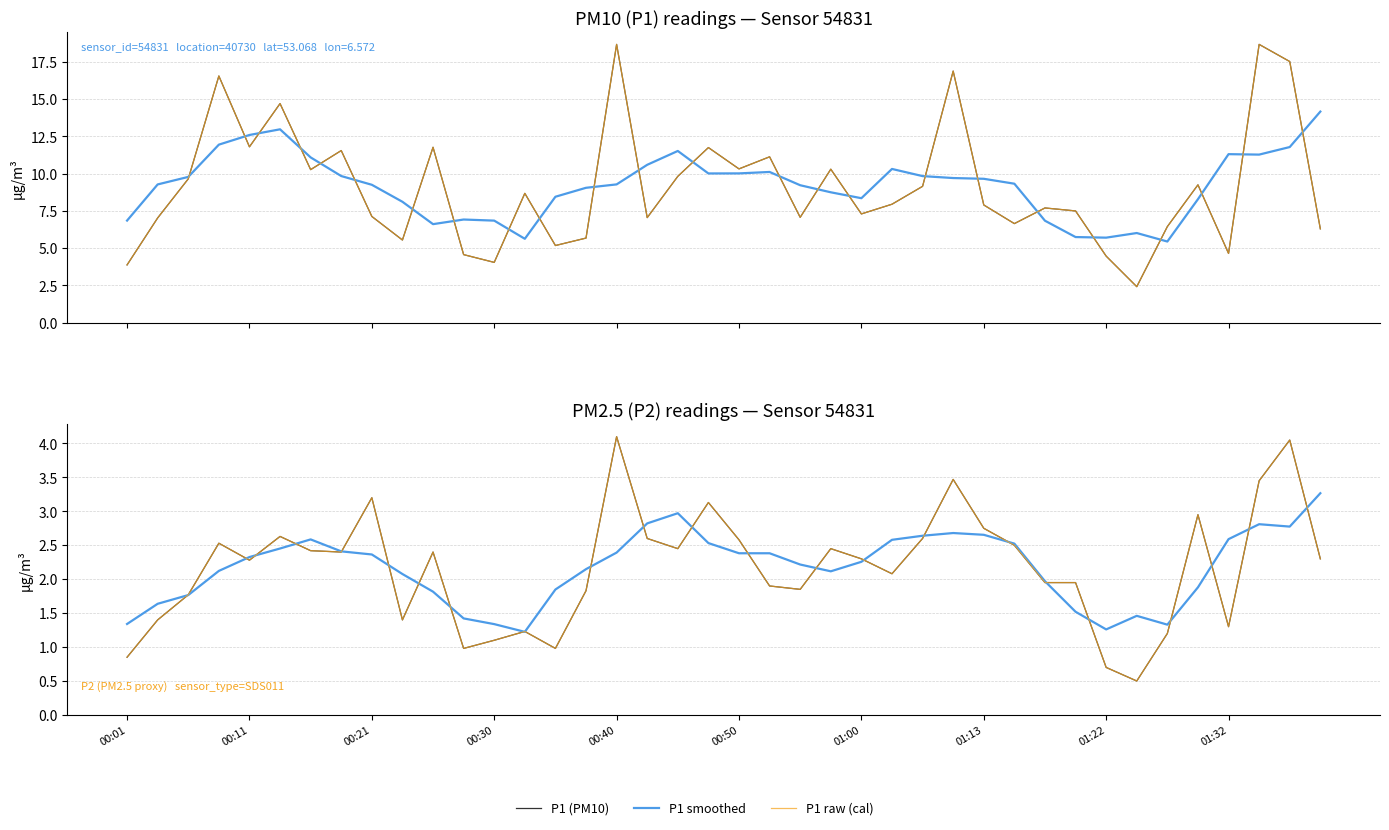

How many interior local valleys does the P2 smoothed series have?

5